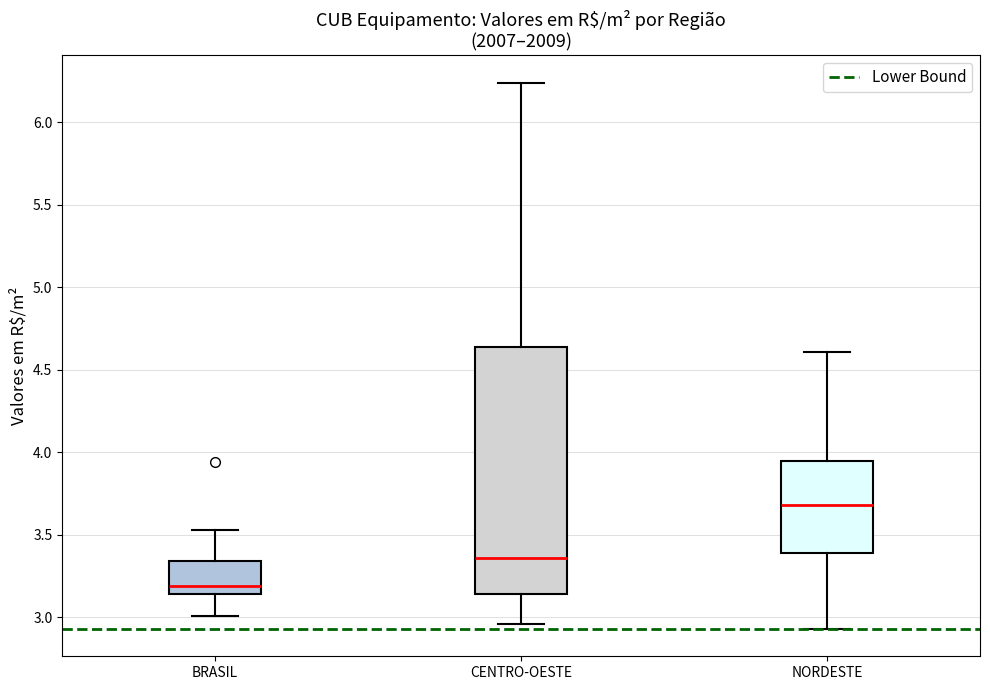

Comparing the boxes themselves (not the whiskers), which one is the tallest?

CENTRO-OESTE